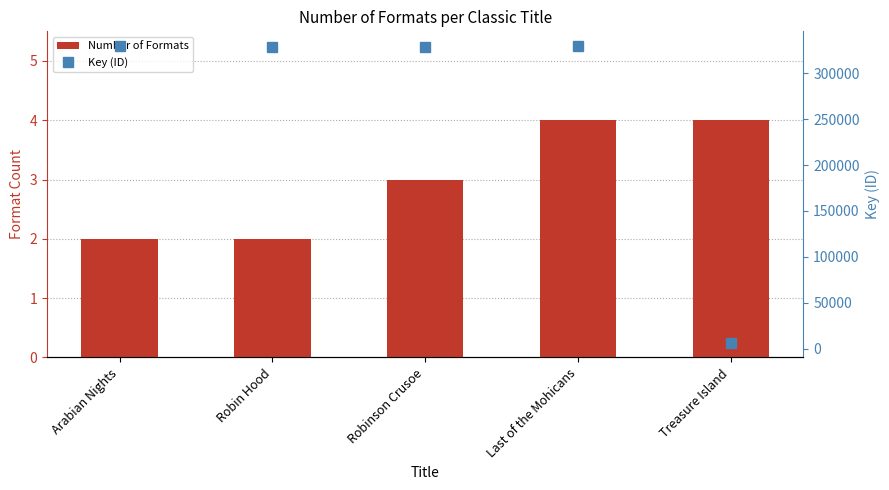

What is the difference between the maximum and minimum values in the Number of Formats series?

2